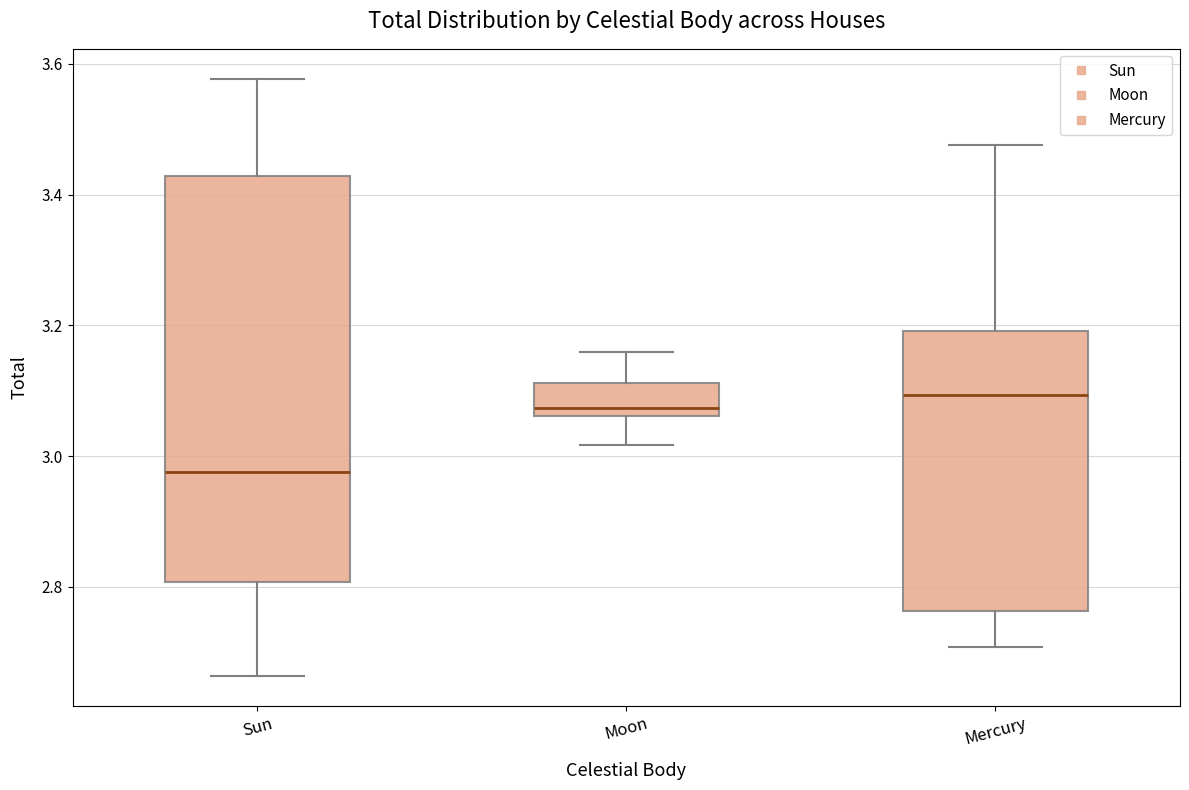

Reading left to right, transcribe this box plot: for each box, give where its median line is, the range the box spans, and where its two whiskers end, as read against the y-axis. The values are not printed on the chart, so give them approximately, as read against the axis.

Sun: median 2.98, box 2.80 to 3.42, whiskers 2.66 to 3.58
Moon: median 3.08, box 3.06 to 3.12, whiskers 3.02 to 3.16
Mercury: median 3.10, box 2.76 to 3.20, whiskers 2.70 to 3.48